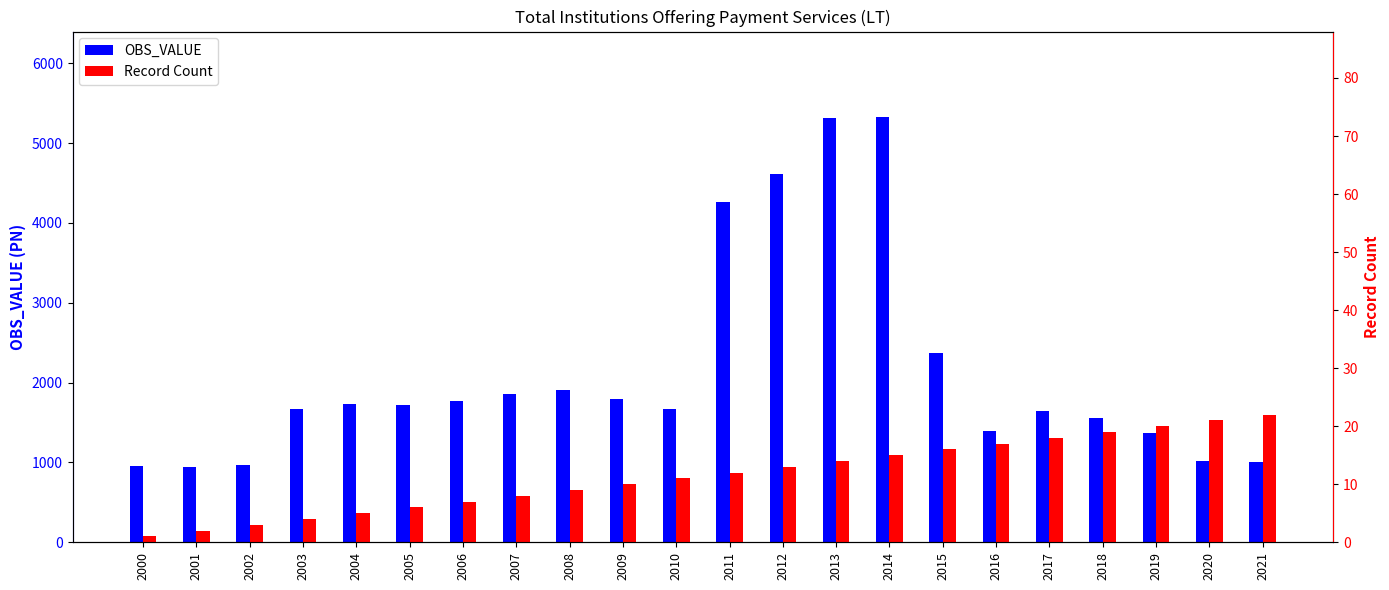

How many values in the Record Count series are below 12?

11